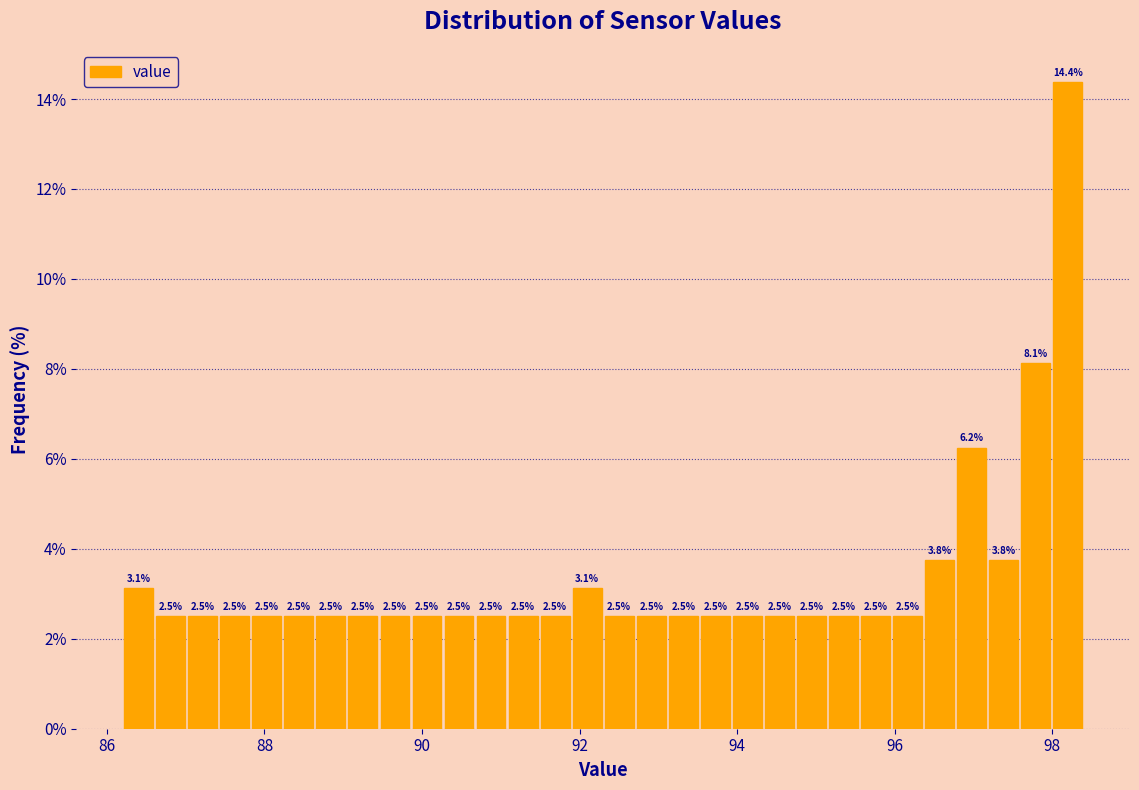

Read against the x-axis, roughly where is the centre of the tallest bar?

98.2